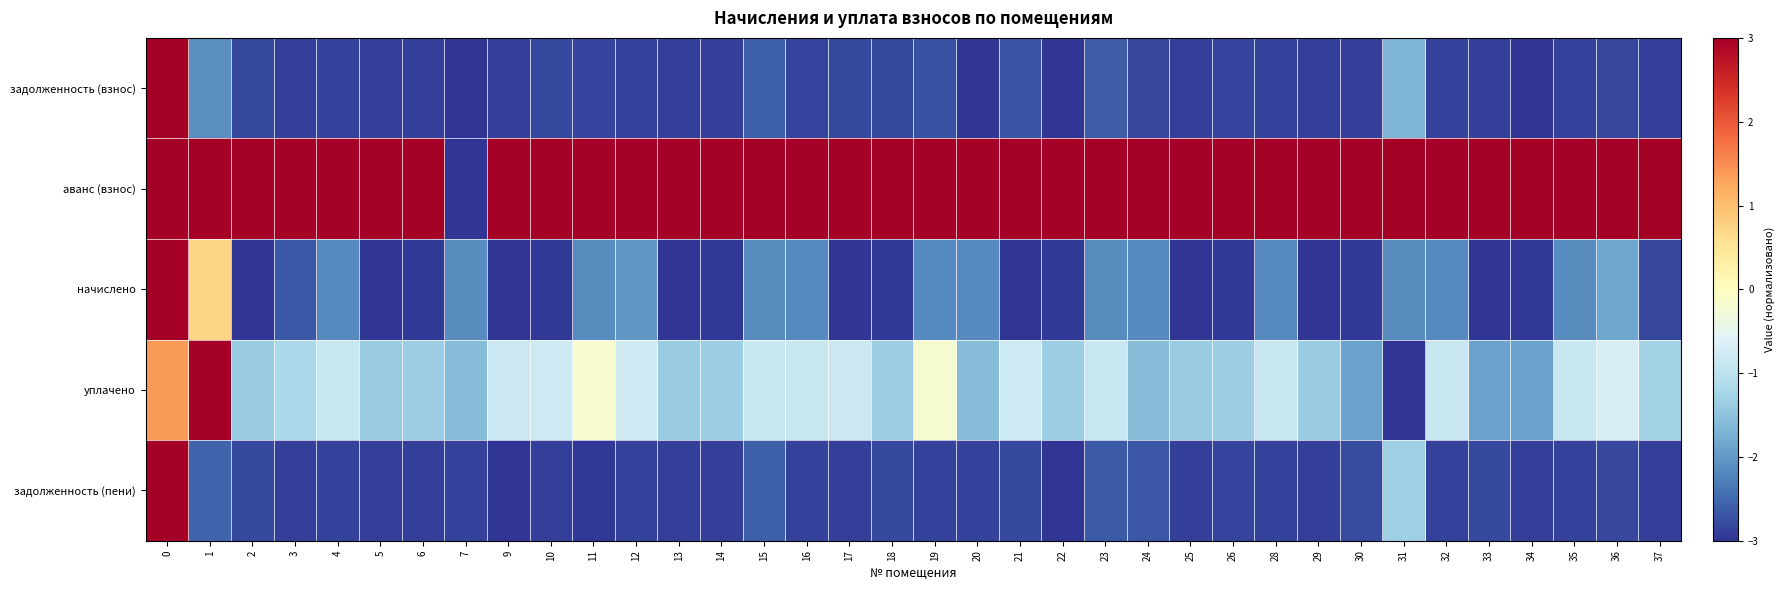

How many distinct data groups are displayed?

5